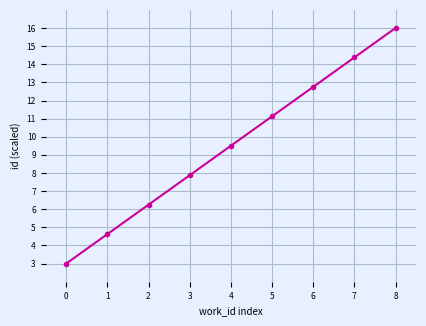

True or false: the data has more than 2 interior local peaks.

False